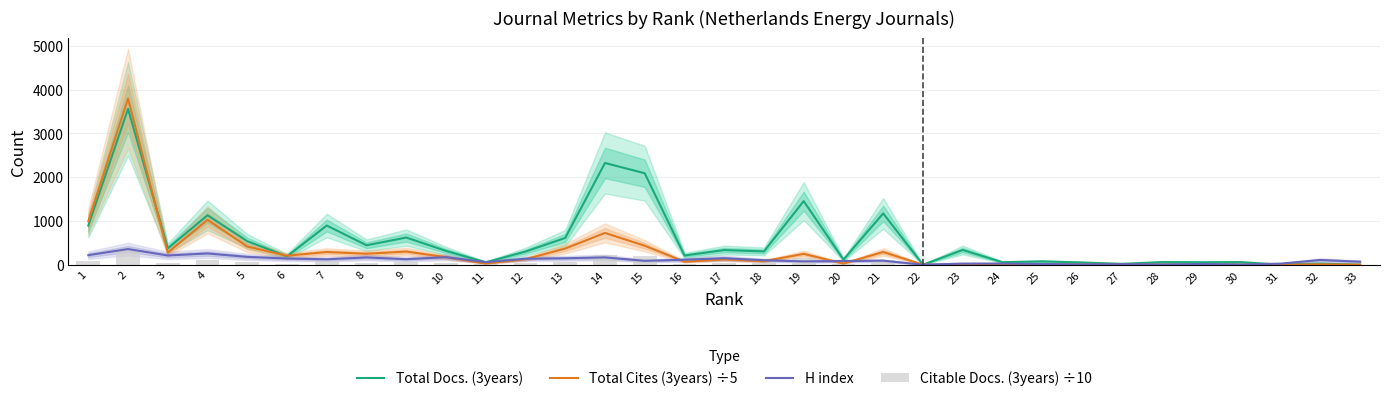

What are all the series names shown in the legend?

Total Docs. (3years), Total Cites (3years) ÷5, H index, Citable Docs. (3years) ÷10